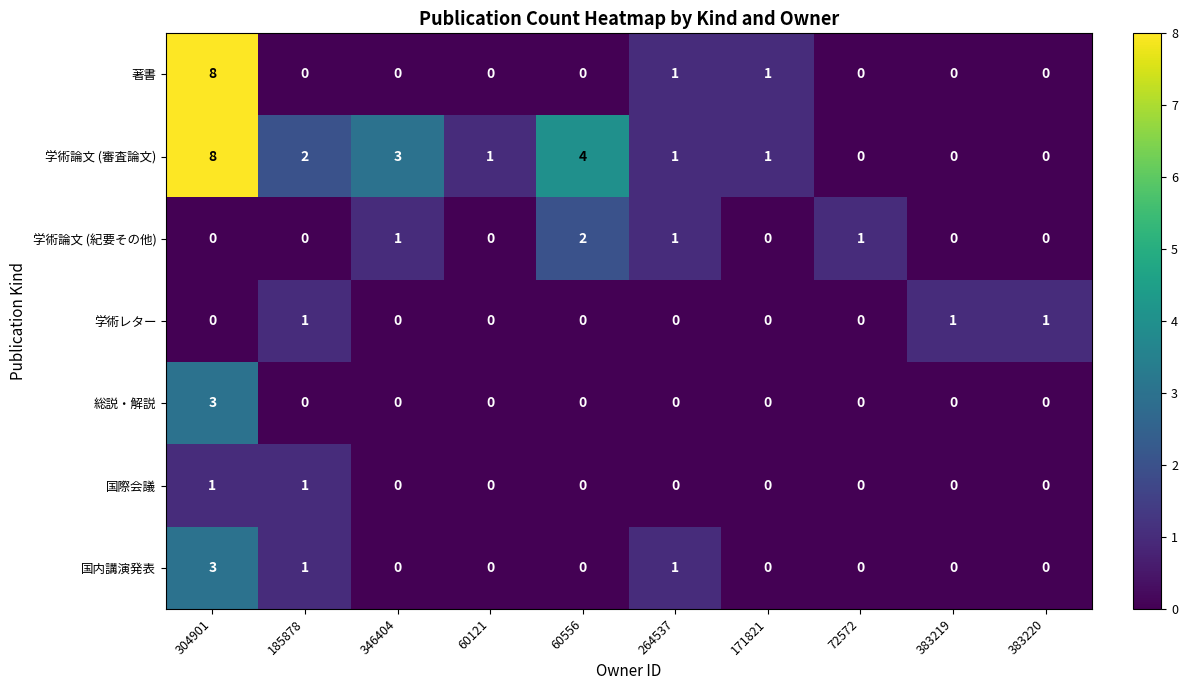

What is the sum of the 学術論文 (審査論文) values at 60556 and 383220?

4